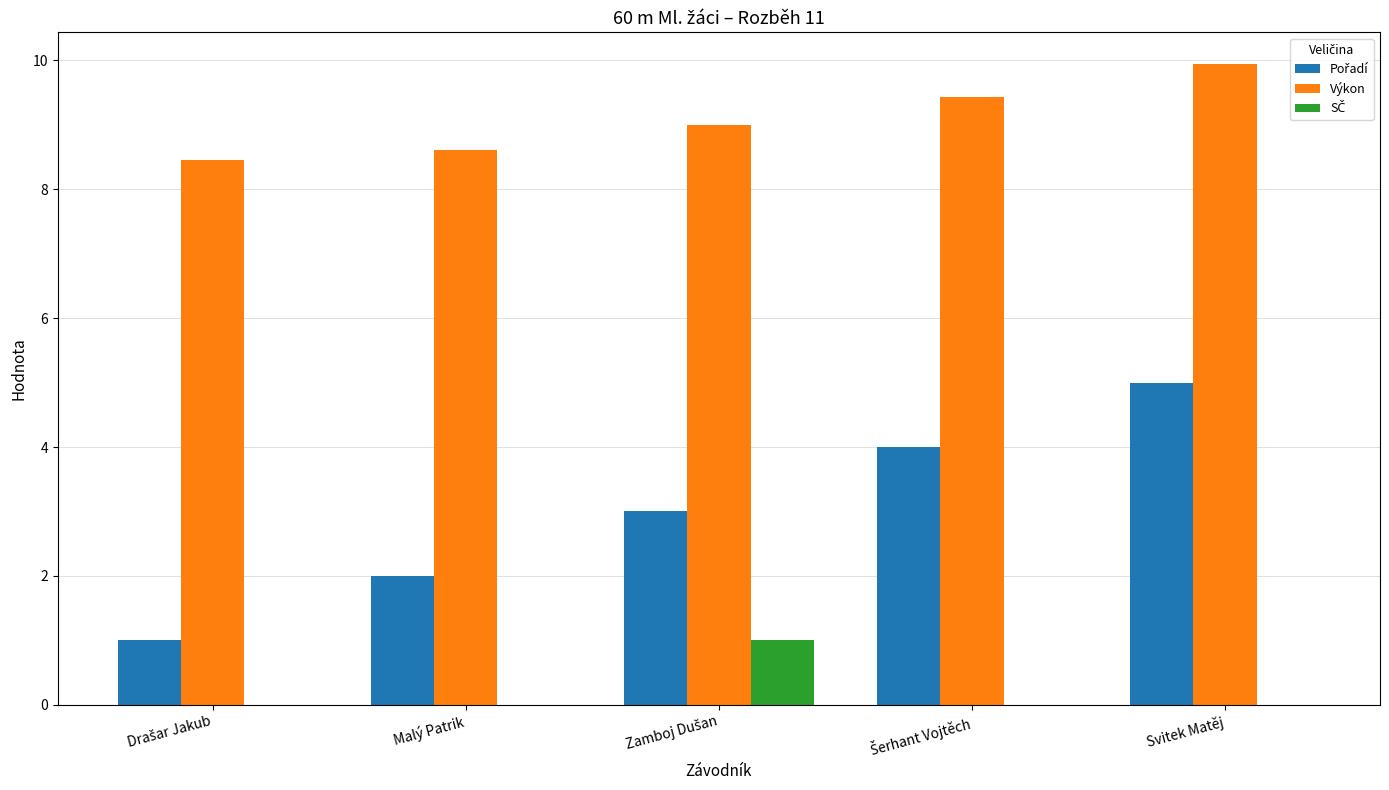

At which category is the sum across all series the highest?

Svitek Matěj